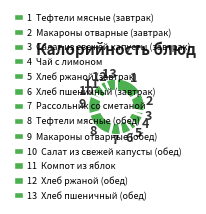

How many segments does this pie chart have?

13